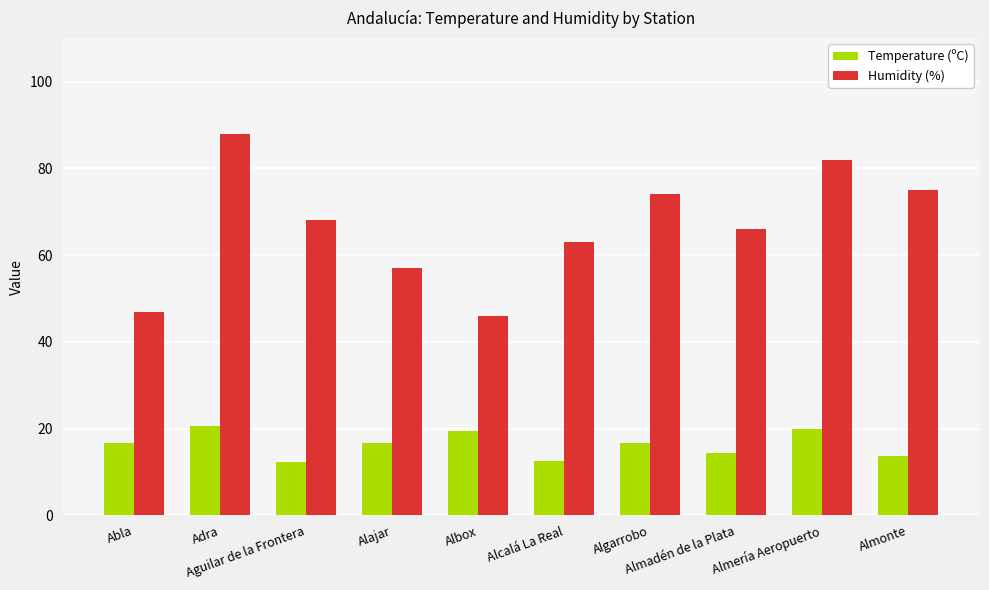

What is the difference between the Temperature (ºC) values at Albox and Alcalá La Real?

6.9